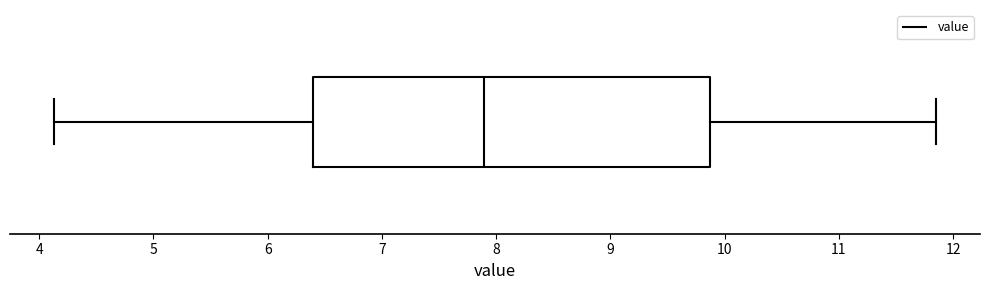

Where is the right edge of the box on the x-axis? The values are not printed on the chart, so give them approximately, as read against the axis.

9.9